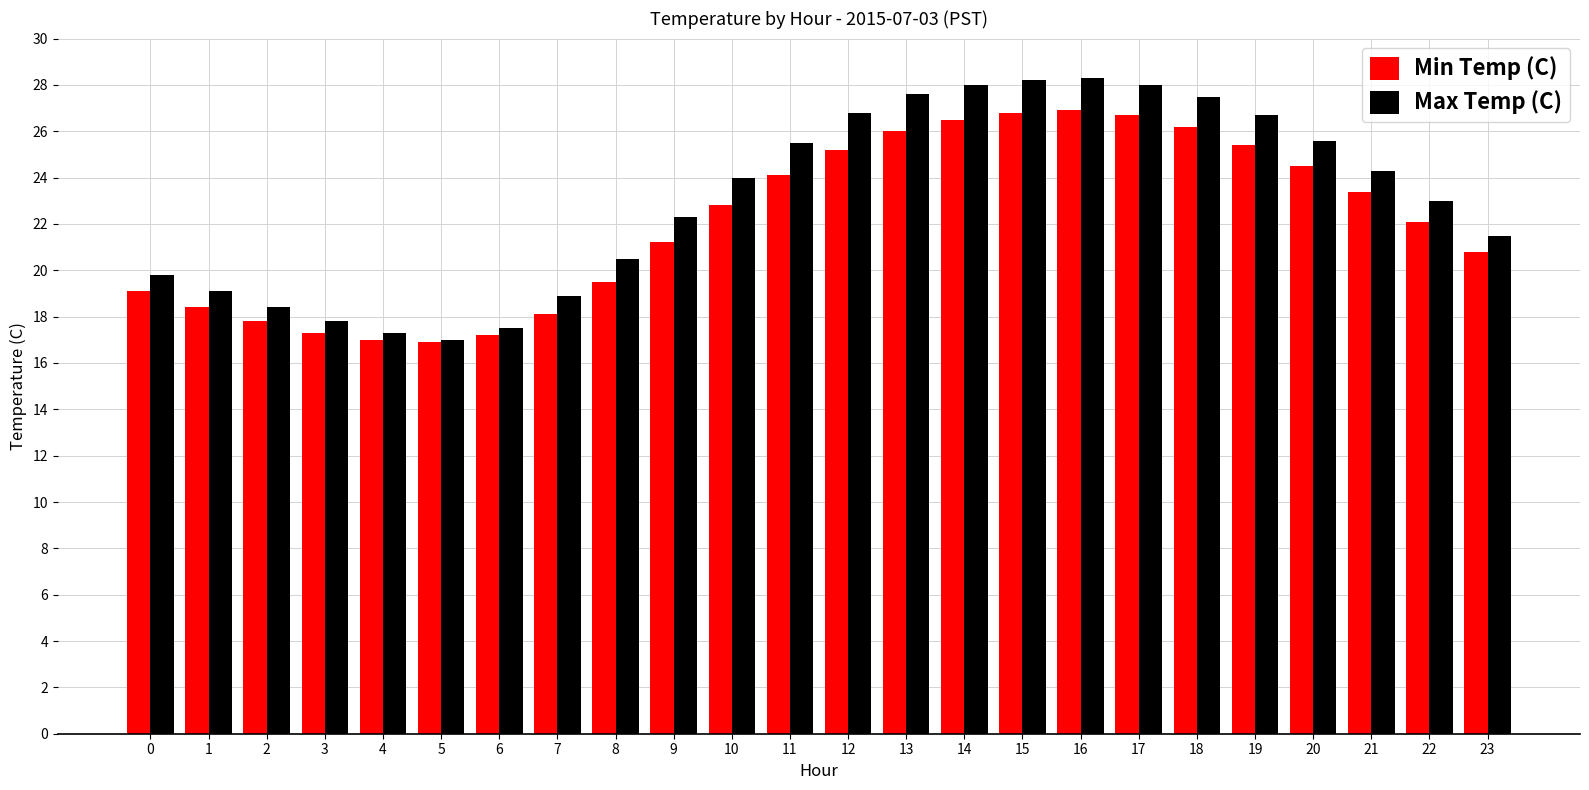

What are all the series names shown in the legend?

Min Temp (C), Max Temp (C)